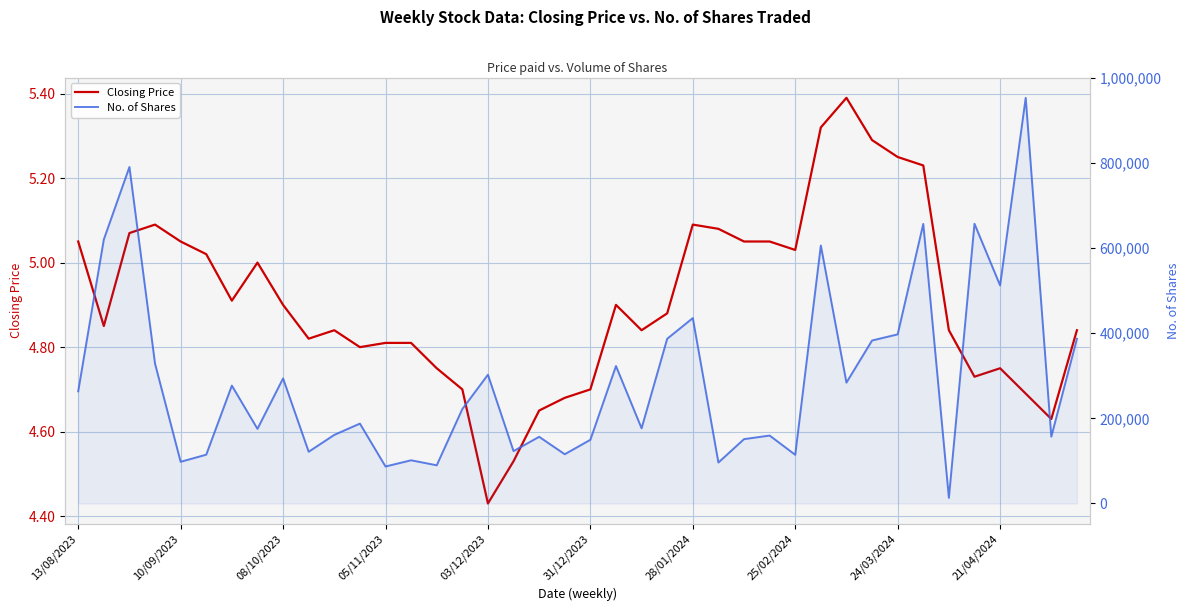

In No. of Shares, how many points are higher than both neighbors (excluding endpoints)?

14